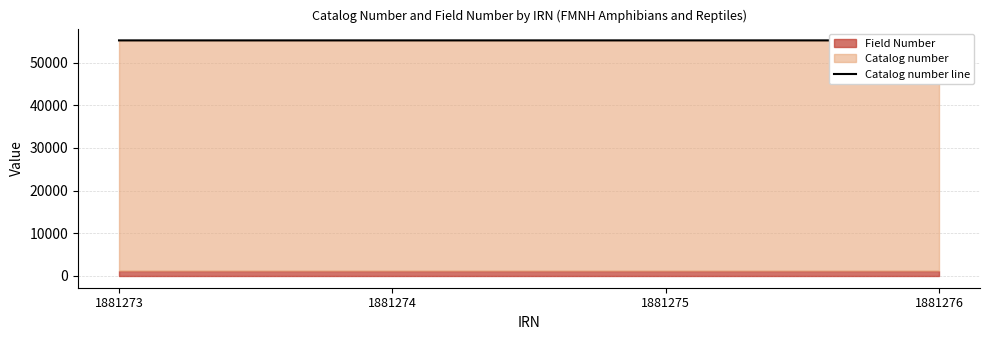

Is it true that the value at 1881276 is 84581?

False